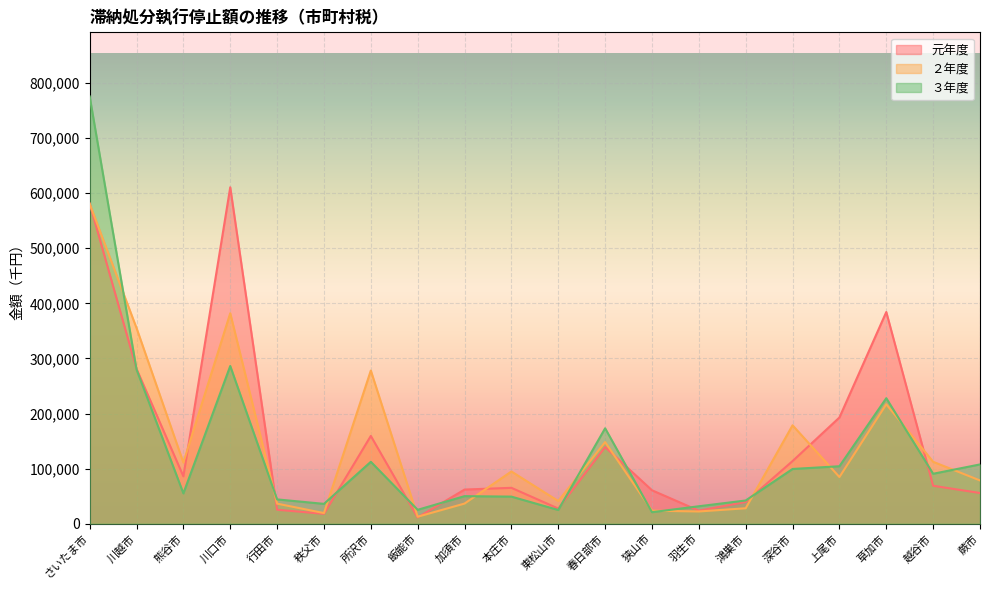

In ３年度, how many points are lower than both neighbors (excluding endpoints)?

6